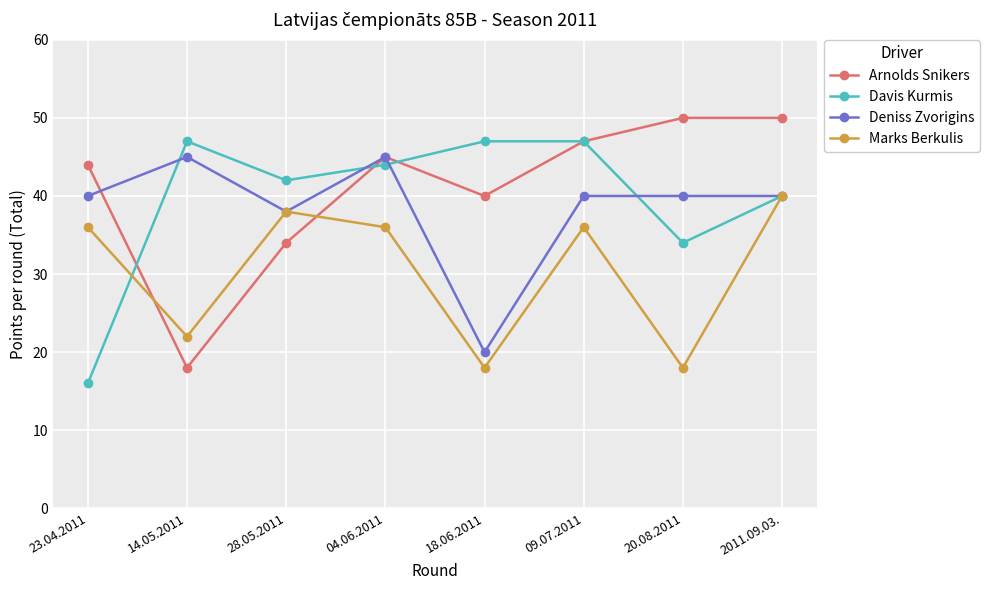

Which series ends up on top after the final intersection of Arnolds Snikers and Marks Berkulis?

Arnolds Snikers